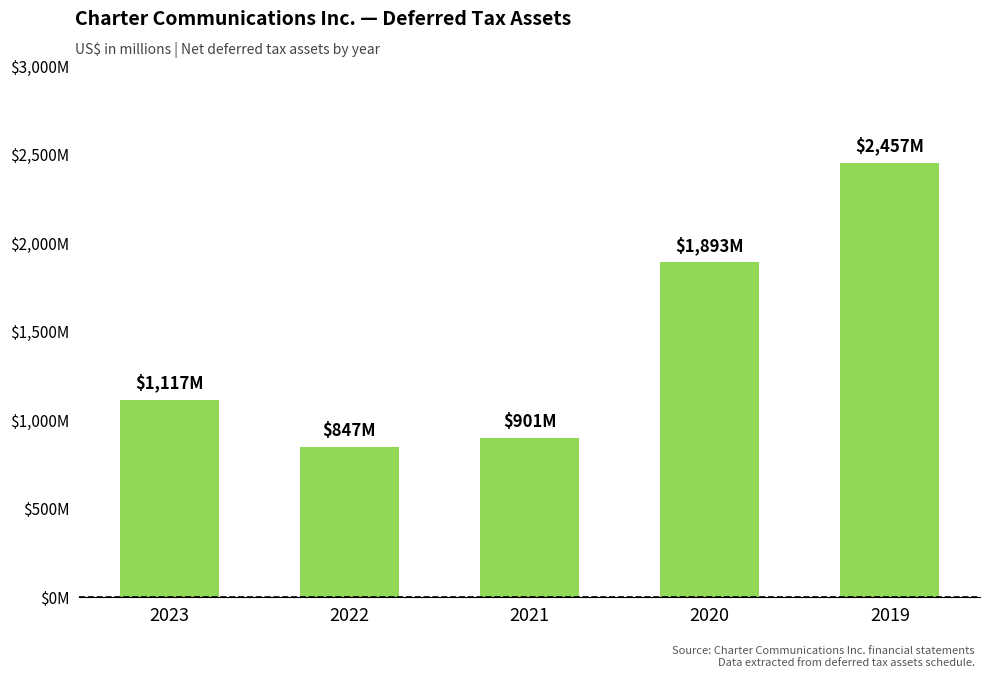

What is the ratio of the value at 2020 to the value at 2021?

2.1